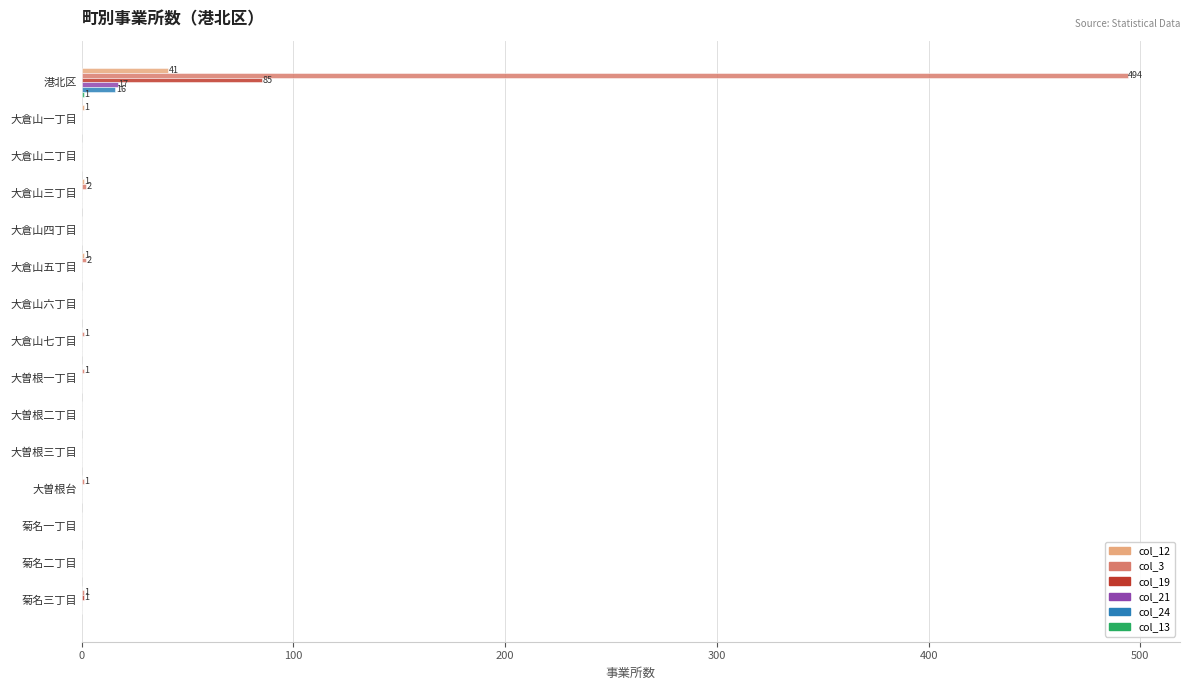

What is the sum of all col_21 values?

17